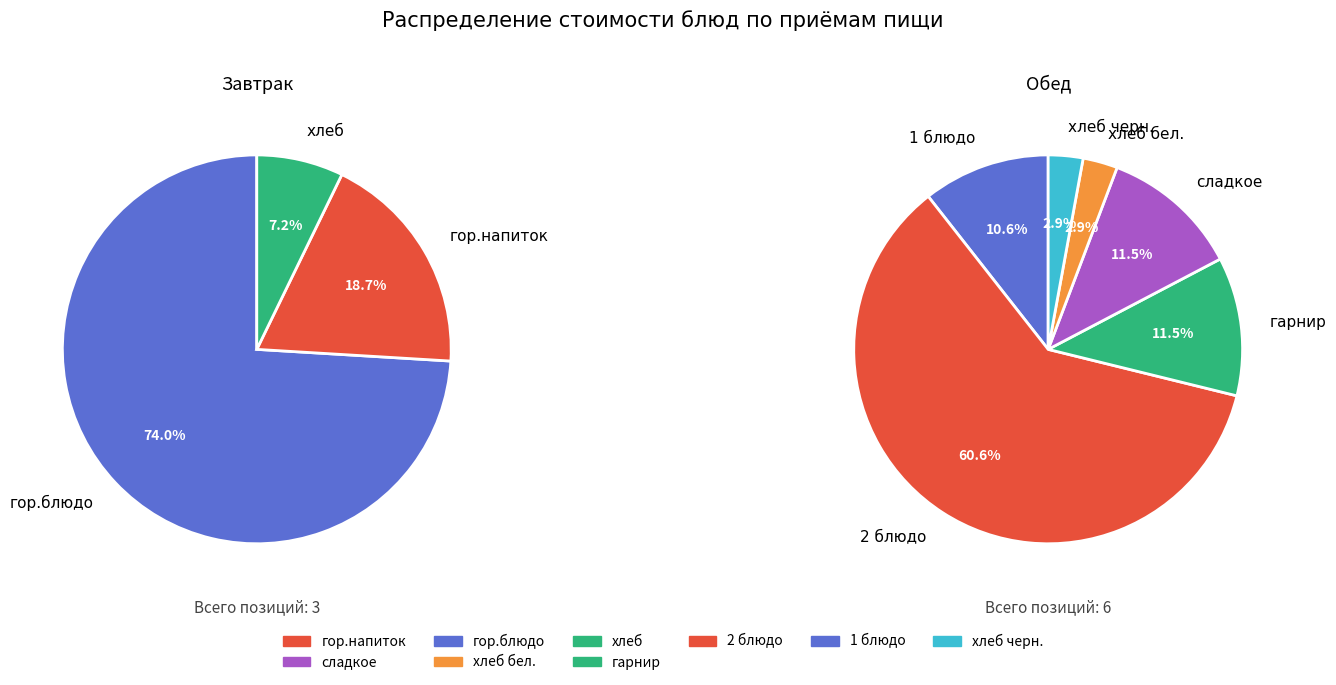

What percentage do гор.блюдо and хлеб together represent?

81.3%